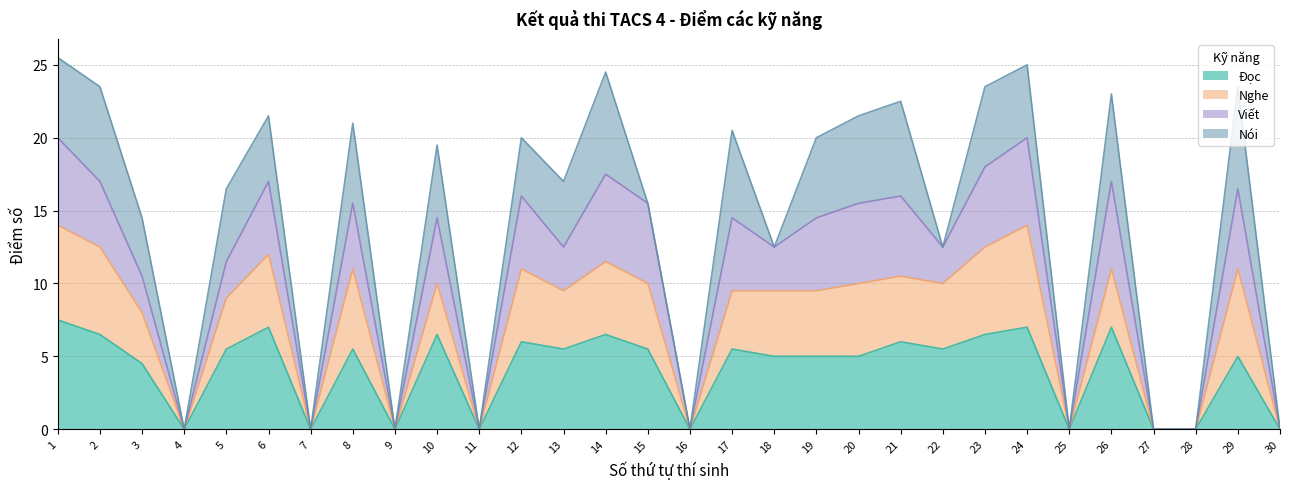

What is the total value across all series at 10?

19.5